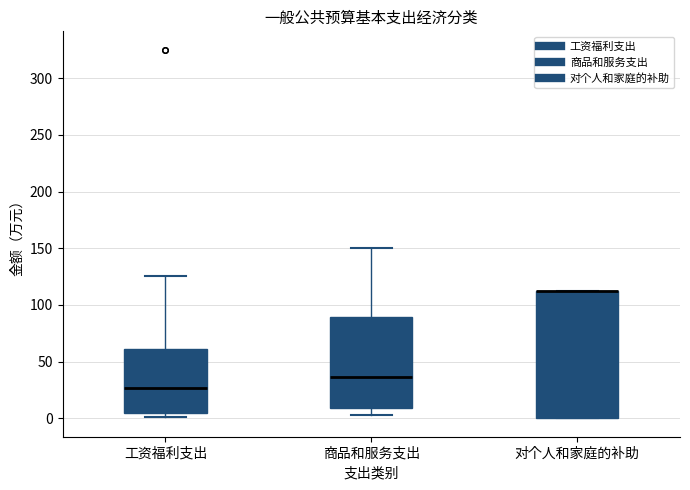

Where does the lower whisker of the box for 商品和服务支出 end on the y-axis? The values are not printed on the chart, so give them approximately, as read against the axis.

5